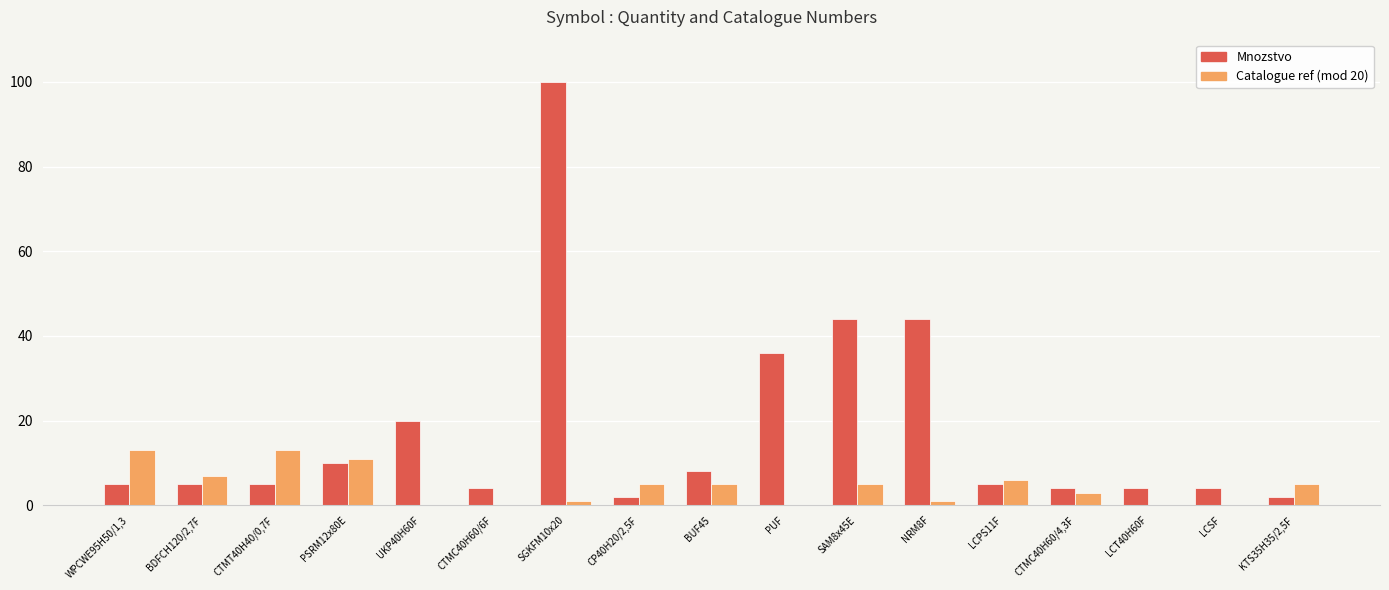

At which category does the chart reach its peak across all series?

SGKFM10x20